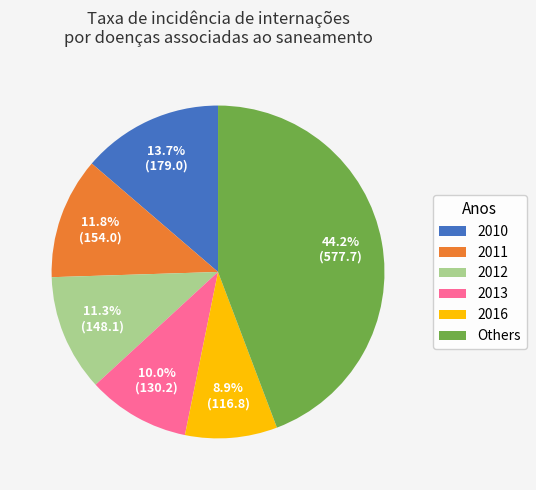

To the nearest percent, what is the difference between the largest and smallest slice percentages?

35%